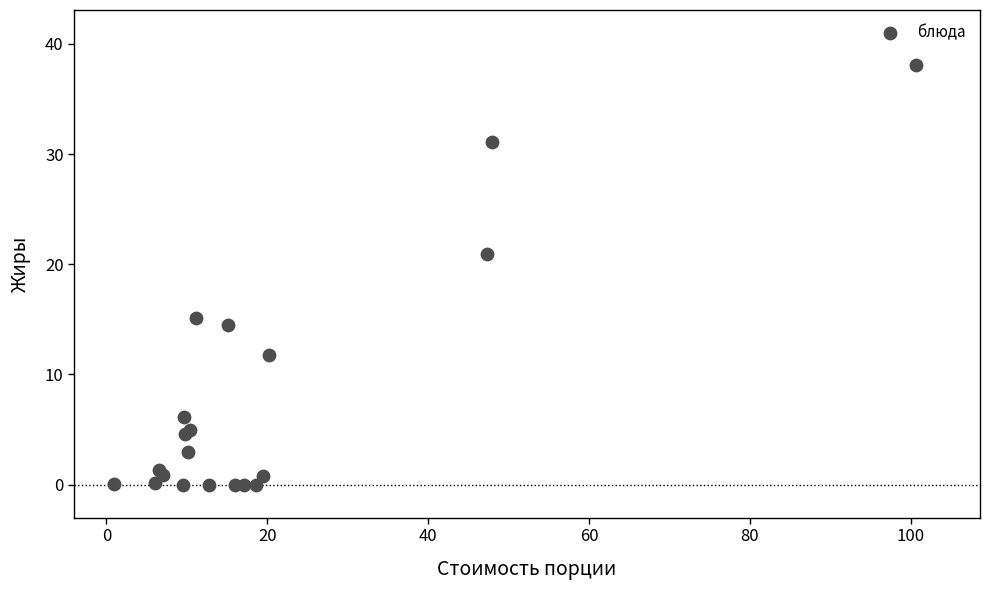

What Y value in the scatter plot is closest to 19?

21.0